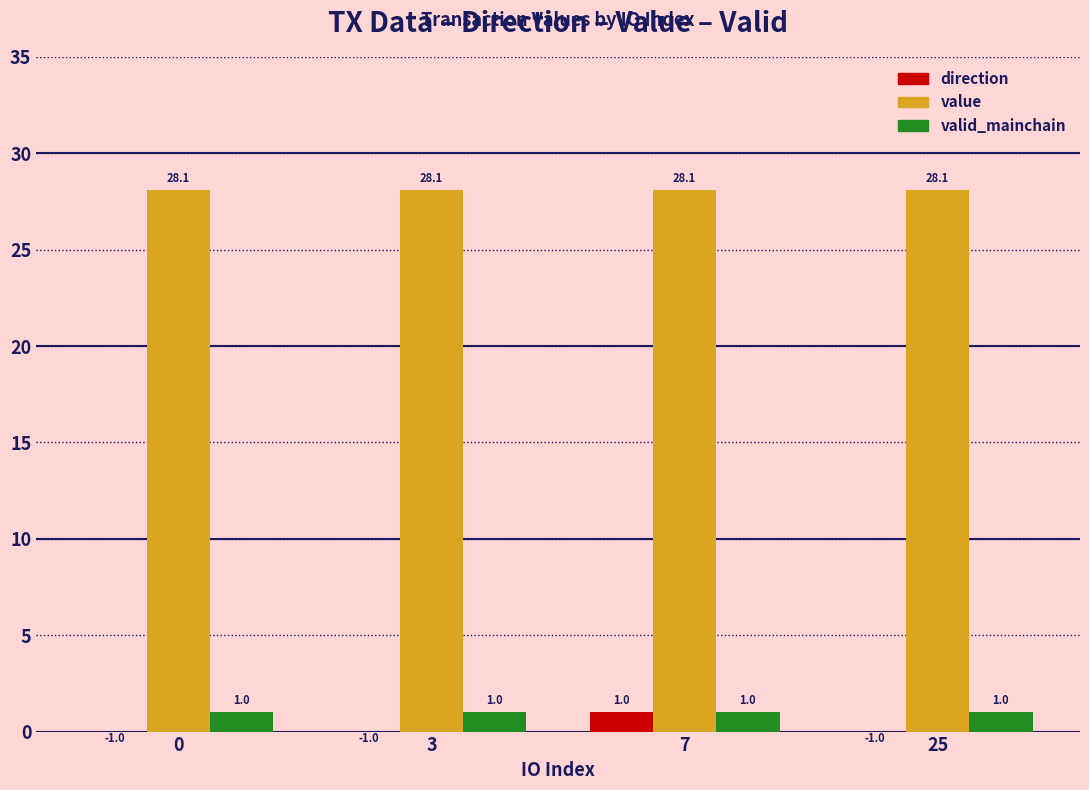

How many bars are there in each group?

3